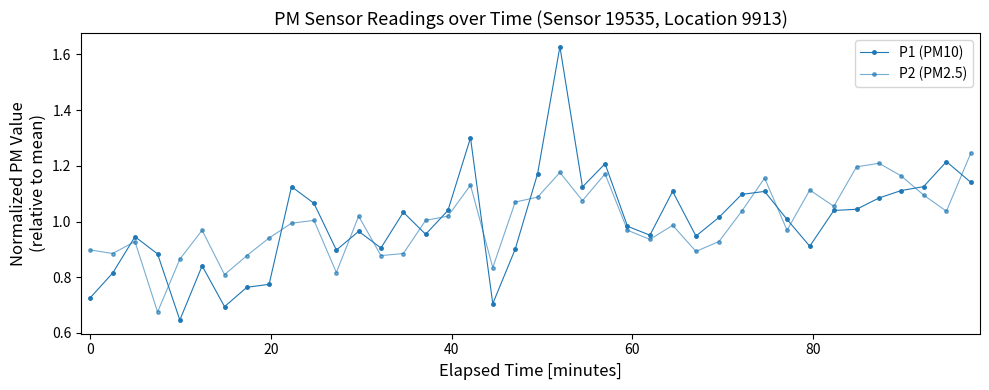

How many data points does each series have?

40